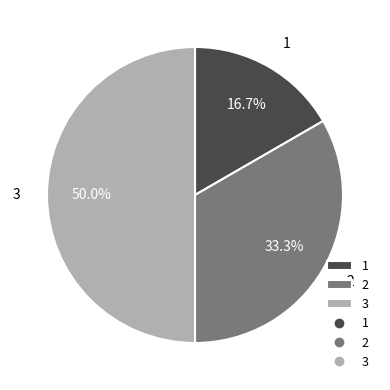

To the nearest percent, what is the combined percentage of 2 and 1?

50%